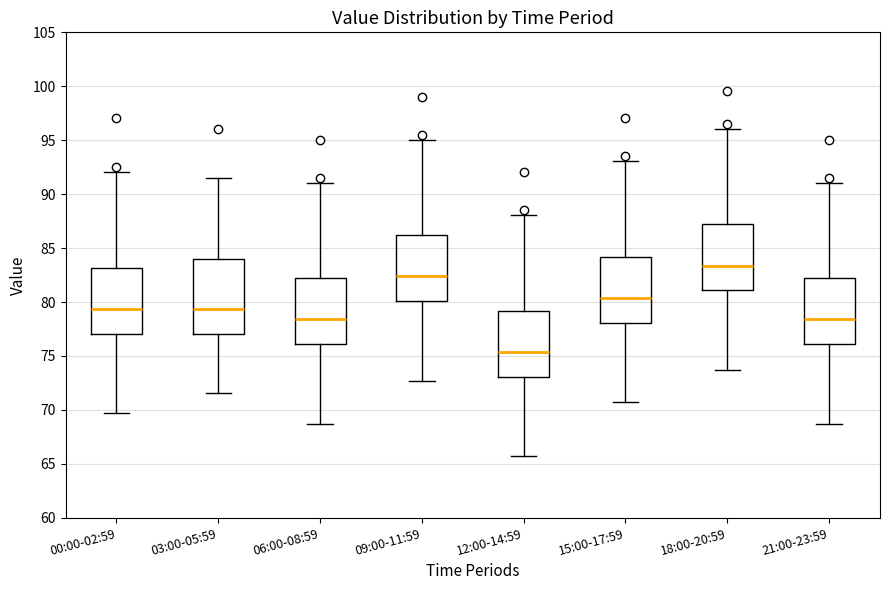

Reading left to right, transcribe this box plot: for each box, give where its median line is, the range the box spans, and where its two whiskers end, as read against the y-axis. The values are not printed on the chart, so give them approximately, as read against the axis.

00:00-02:59: median 79.5, box 77.0 to 83.0, whiskers 69.5 to 92.0
03:00-05:59: median 79.5, box 77.0 to 84.0, whiskers 71.5 to 91.5
06:00-08:59: median 78.5, box 76.0 to 82.0, whiskers 68.5 to 91.0
09:00-11:59: median 82.5, box 80.0 to 86.0, whiskers 72.5 to 95.0
12:00-14:59: median 75.5, box 73.0 to 79.0, whiskers 65.5 to 88.0
15:00-17:59: median 80.5, box 78.0 to 84.0, whiskers 70.5 to 93.0
18:00-20:59: median 83.5, box 81.0 to 87.0, whiskers 73.5 to 96.0
21:00-23:59: median 78.5, box 76.0 to 82.0, whiskers 68.5 to 91.0